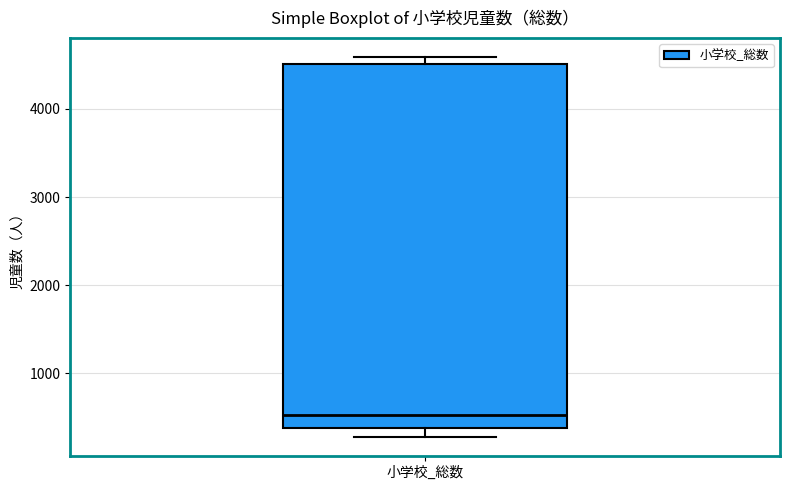

Transcribe this box plot: give where the median line is, the range the box spans, and where the two whiskers end, as read against the y-axis. The values are not printed on the chart, so give them approximately, as read against the axis.

median 500, box 400 to 4500, whiskers 300 to 4600